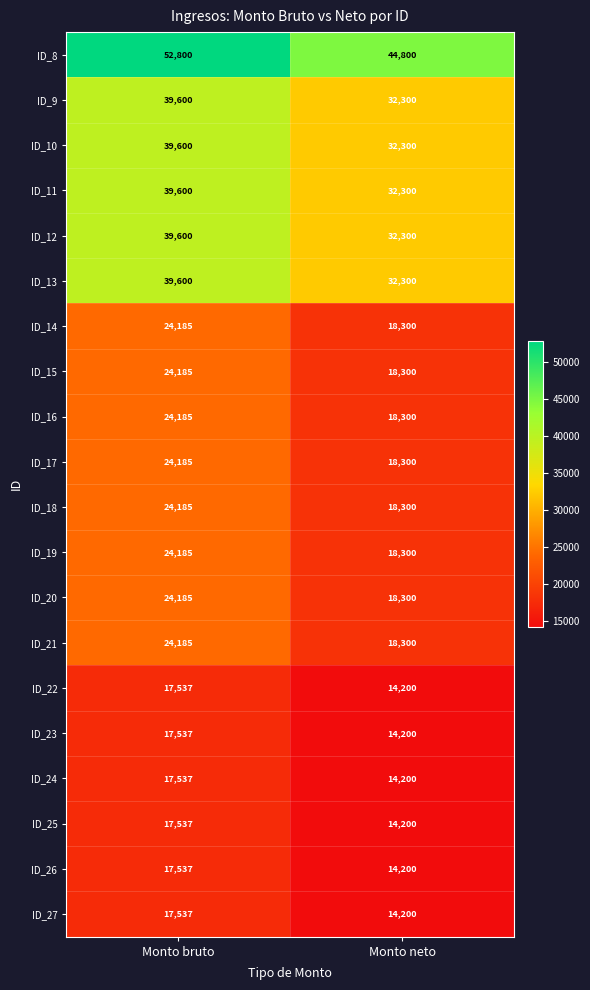

At which label is ID_19 closest to 21242?

Monto neto